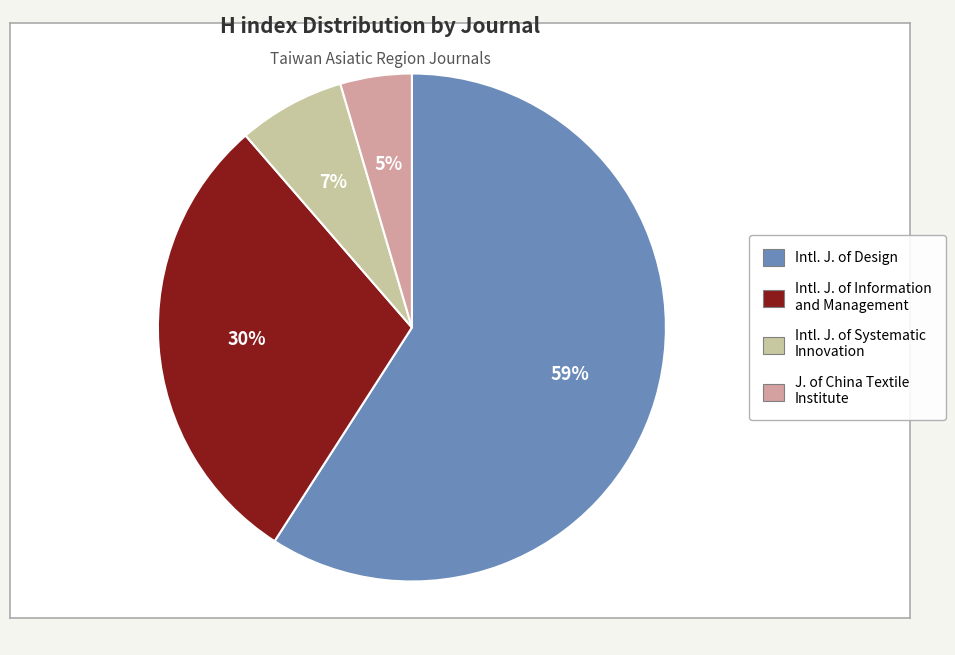

To the nearest percent, what is the average slice percentage?

25%